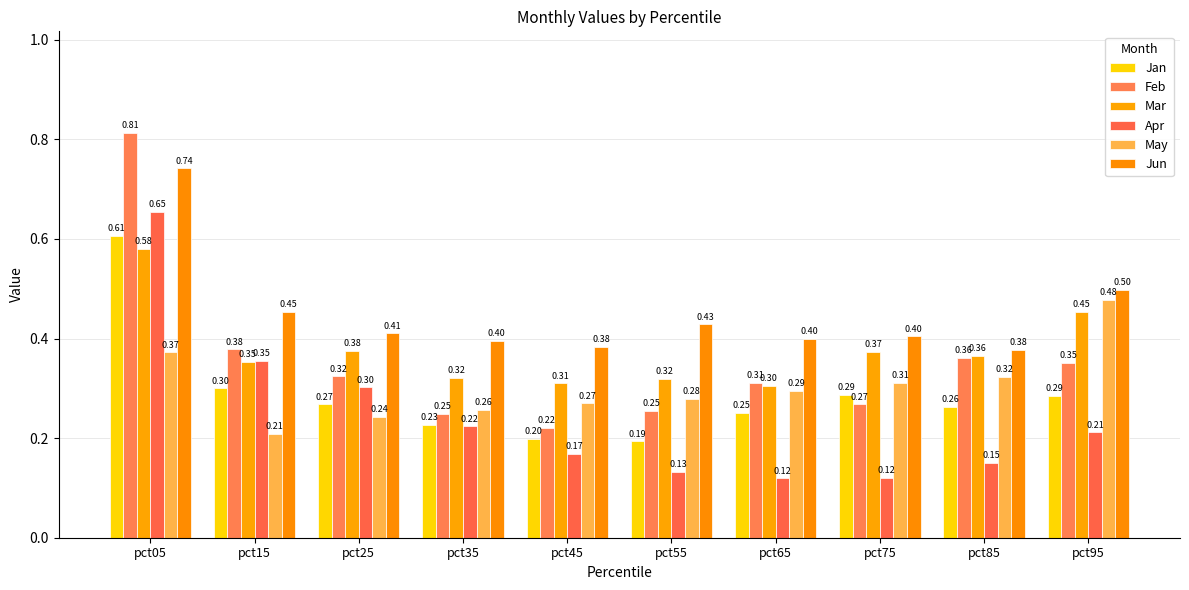

What is the difference between the highest and lowest values at pct85?

0.2